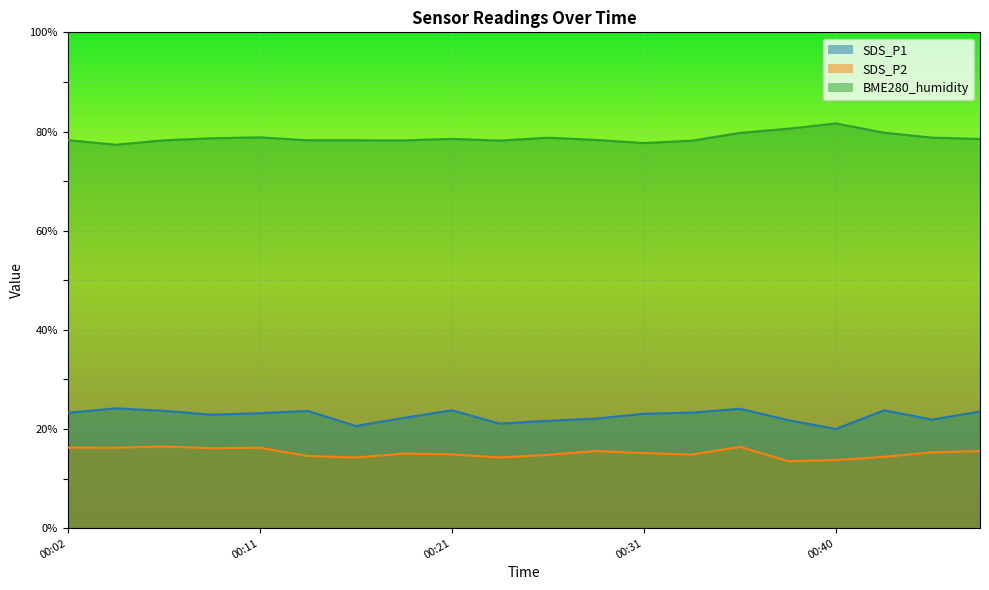

Reading left to right, what are all the values shown in this chart?

SDS_P1: 00:02=23.3	00:04=24.2	00:06=23.7	00:09=22.9	00:11=23.2	00:14=23.6	00:16=20.6	00:19=22.2	00:21=23.8	00:23=21.1	00:26=21.6	00:28=22.1	00:31=23.1	00:33=23.3	00:36=24.1	00:38=21.8	00:40=20.0	00:43=23.8	00:45=21.9	00:48=23.5
SDS_P2: 00:02=16.2	00:04=16.2	00:06=16.5	00:09=16.1	00:11=16.2	00:14=14.6	00:16=14.2	00:19=15.1	00:21=14.9	00:23=14.2	00:26=14.8	00:28=15.6	00:31=15.2	00:33=14.8	00:36=16.4	00:38=13.5	00:40=13.7	00:43=14.4	00:45=15.3	00:48=15.6
BME280_humidity: 00:02=78.3	00:04=77.3	00:06=78.2	00:09=78.6	00:11=78.8	00:14=78.2	00:16=78.2	00:19=78.2	00:21=78.5	00:23=78.2	00:26=78.8	00:28=78.3	00:31=77.7	00:33=78.2	00:36=79.7	00:38=80.6	00:40=81.6	00:43=79.8	00:45=78.8	00:48=78.5